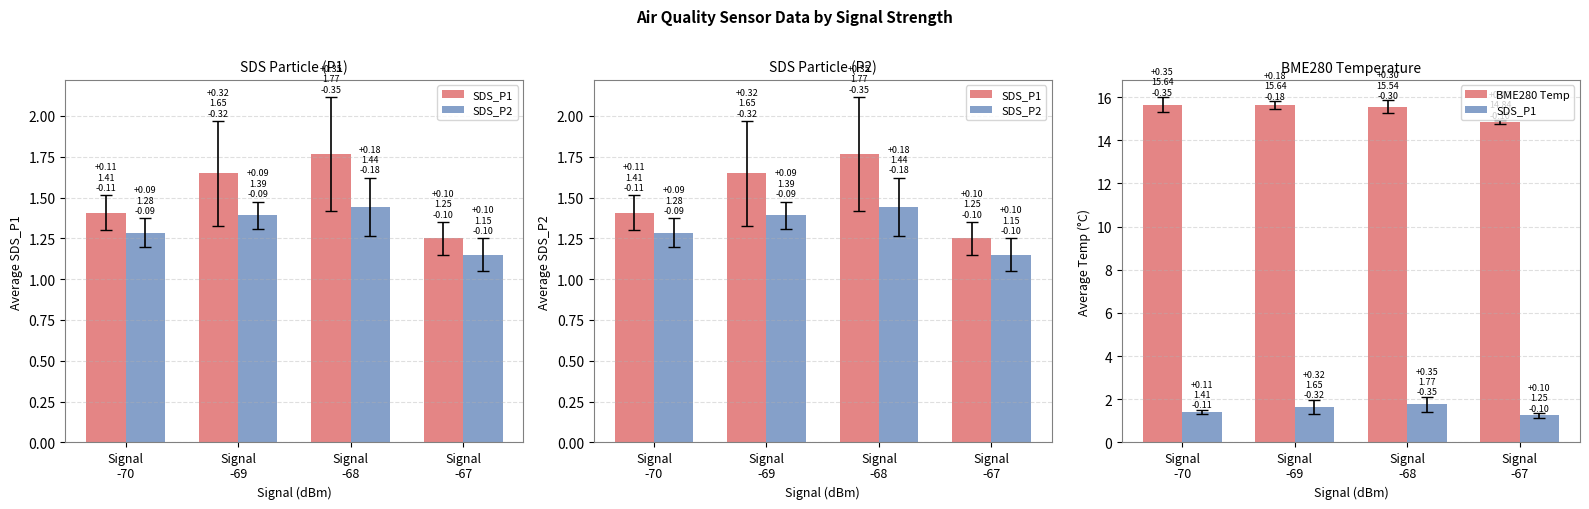

What is the difference between the maximum and second lowest values in the BME280 Temp series?

0.1